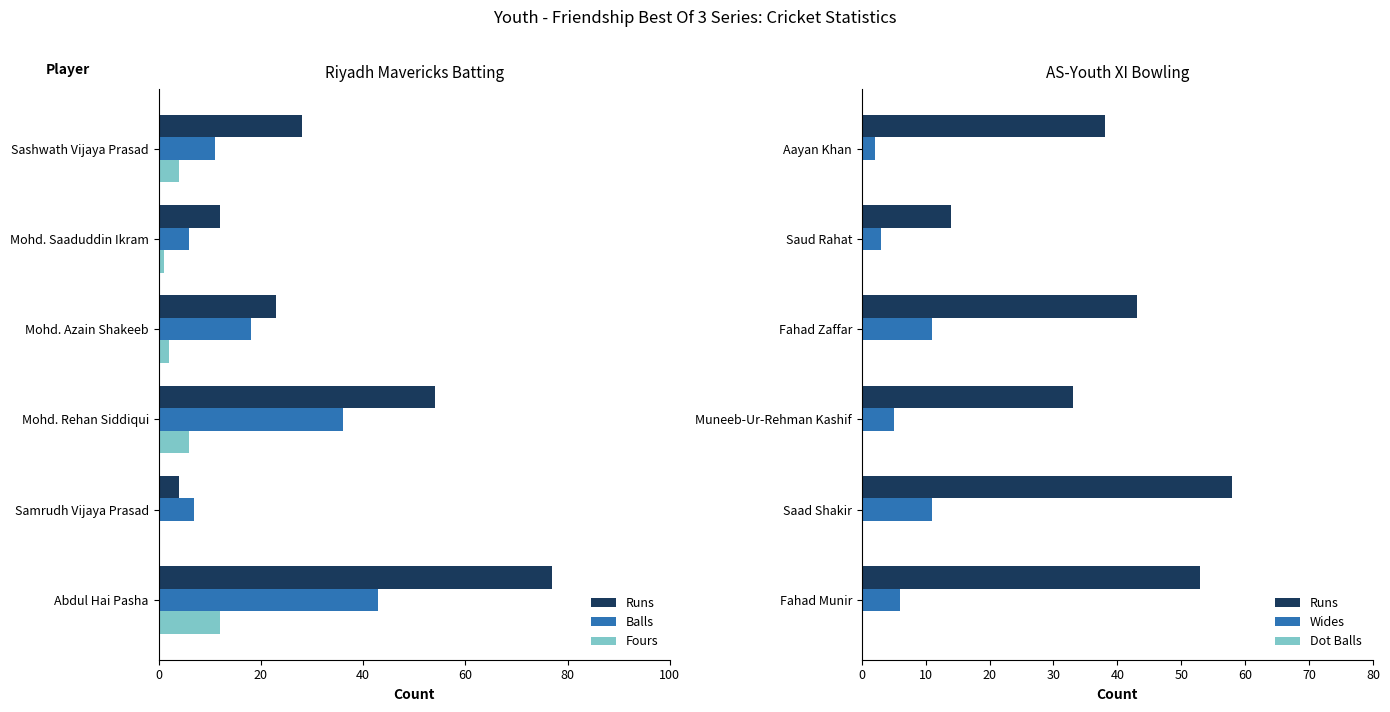

Are the bars horizontal?

Yes